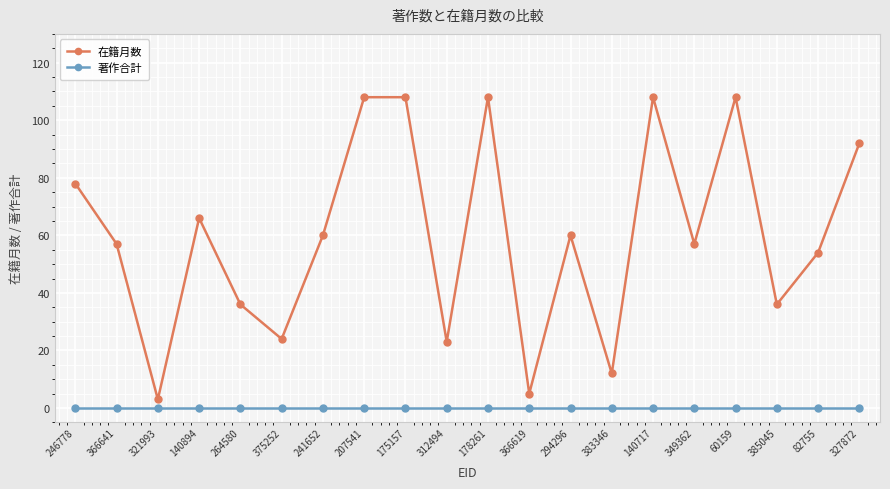

Is the value of 著作合計 at 312494 greater than the value of 在籍月数 at 246778?

No